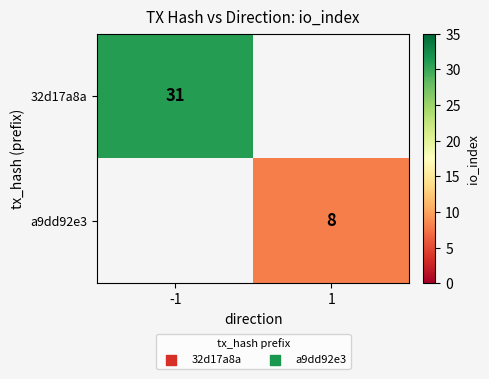

True or false: 32d17a8a has a value of 31 at -1.

True